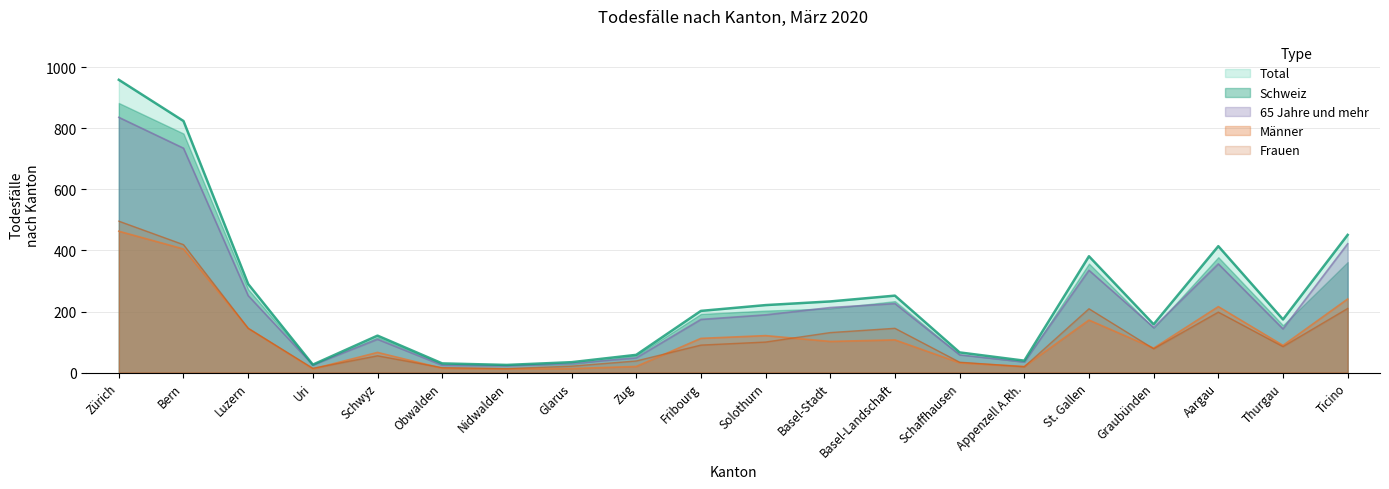

How many data points in Frauen are less than 90?

10